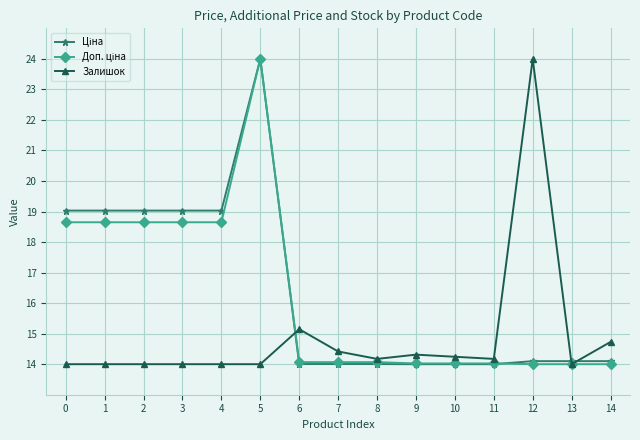

True or false: Залишок has more than 2 points higher than both neighbors.

True